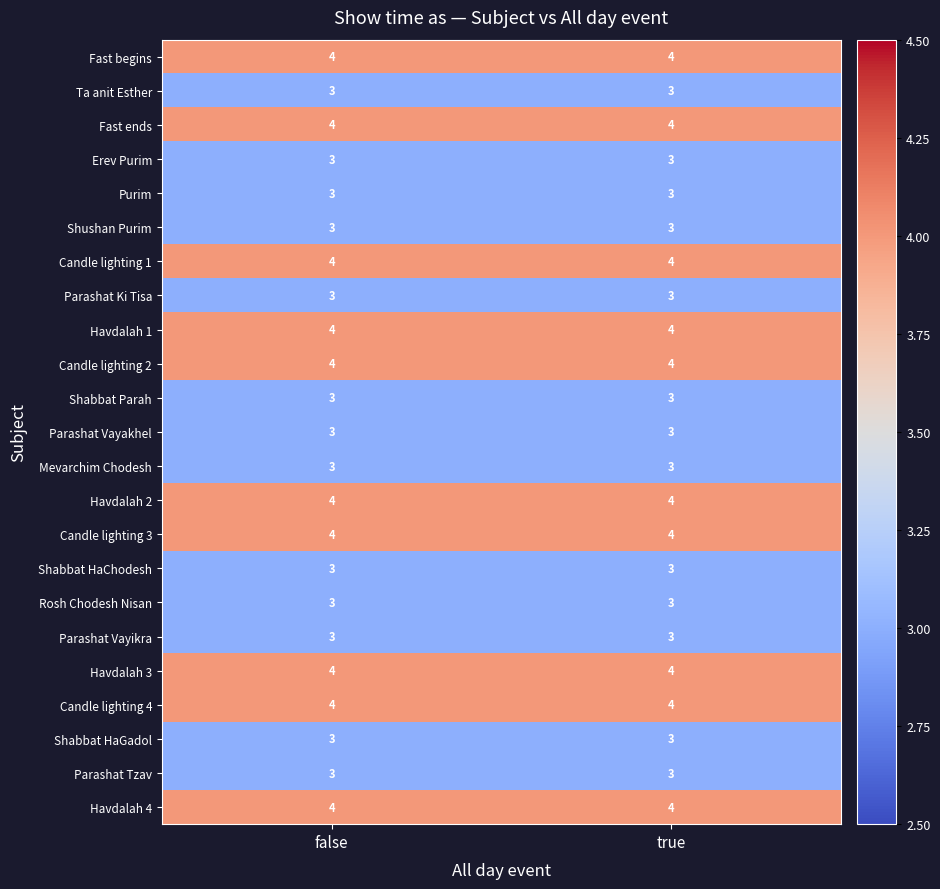

What is the approximate value of Shabbat Parah at false?

3